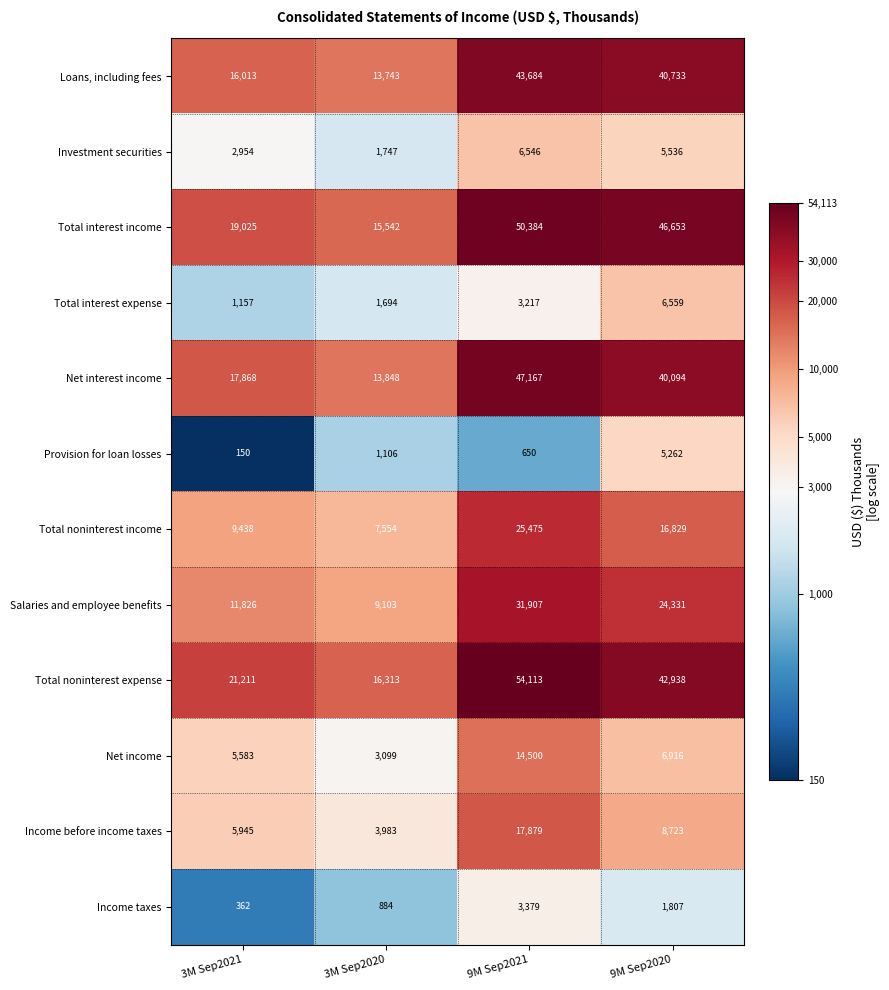

What is the smallest value displayed?

150